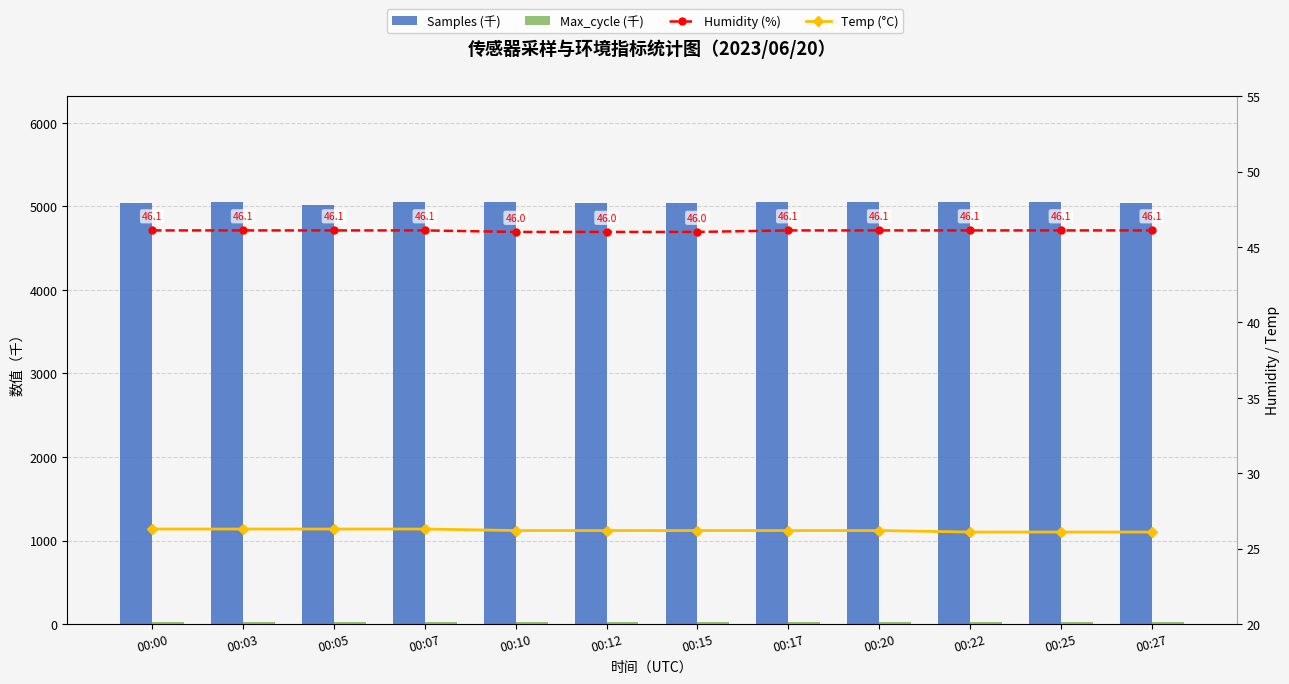

What is the average value of the Humidity (%) series?

46.1